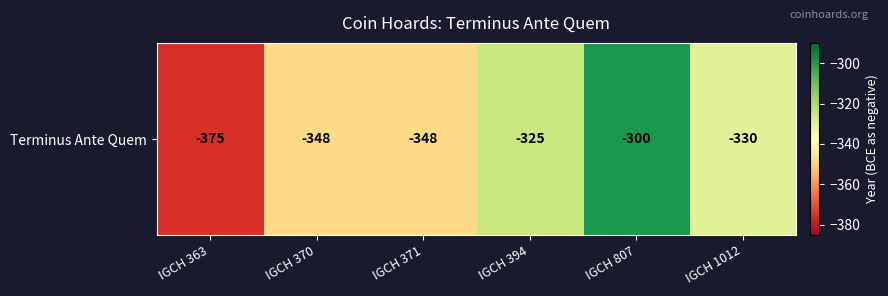

What is the average value?

-338